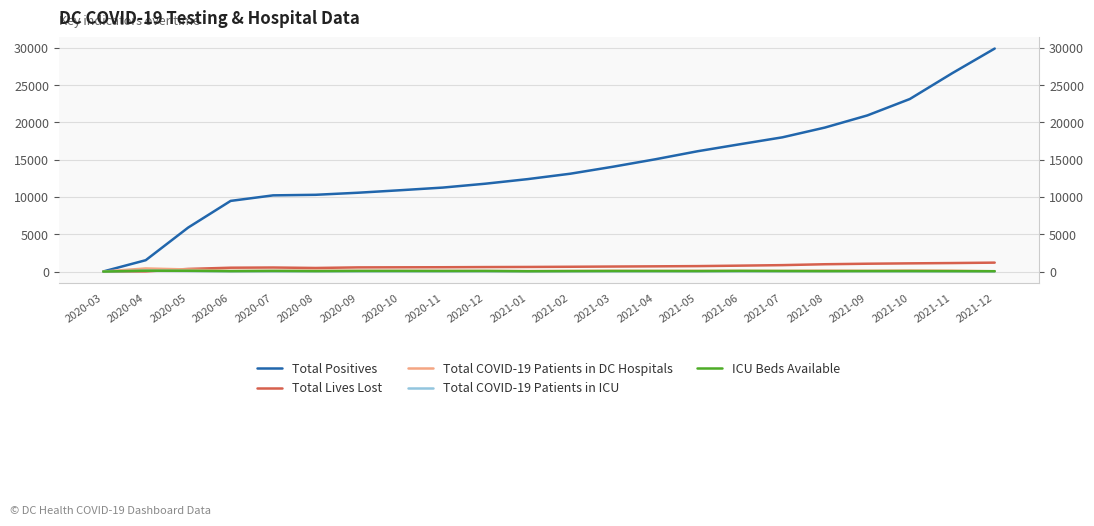

True or false: Total Positives and Total COVID-19 Patients in ICU intersect in this chart.

False